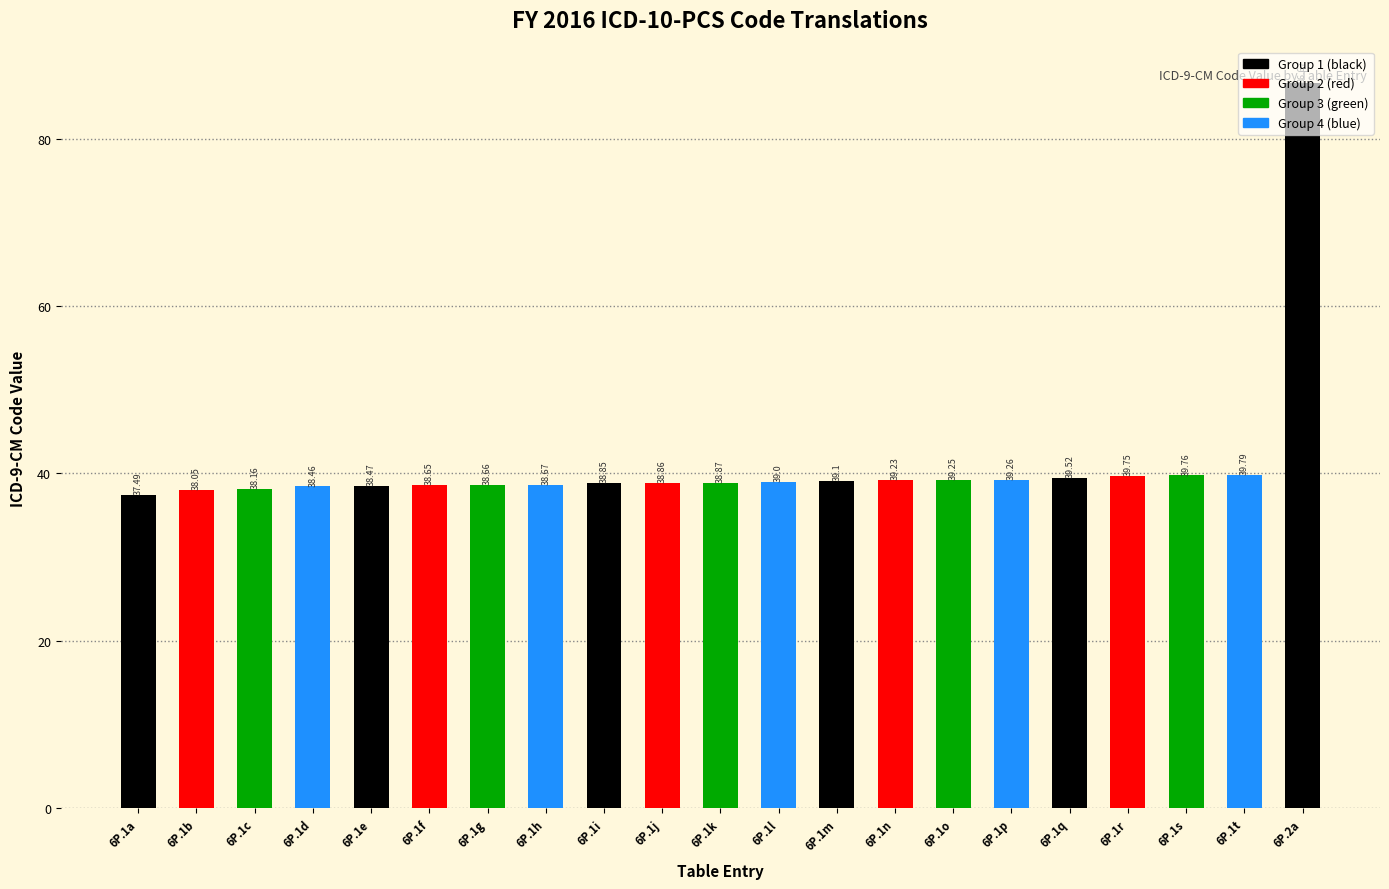

Rank the categories by value from lowest to highest.

6P.1a, 6P.1b, 6P.1c, 6P.1d, 6P.1e, 6P.1f, 6P.1g, 6P.1h, 6P.1i, 6P.1j, 6P.1k, 6P.1l, 6P.1m, 6P.1n, 6P.1o, 6P.1p, 6P.1q, 6P.1r, 6P.1s, 6P.1t, 6P.2a